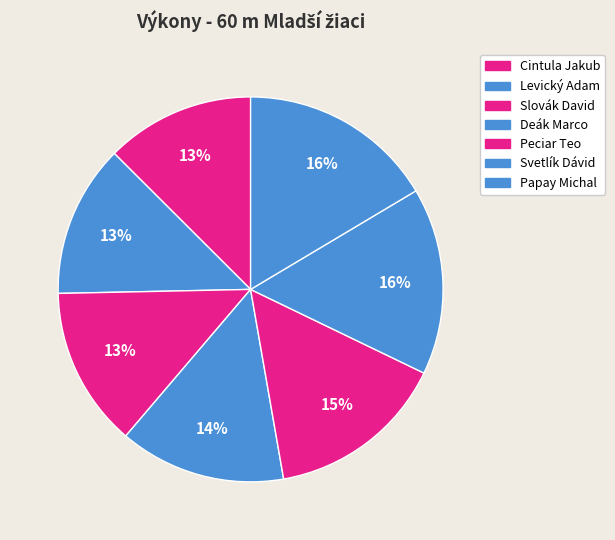

Count the number of slices in the pie.

7